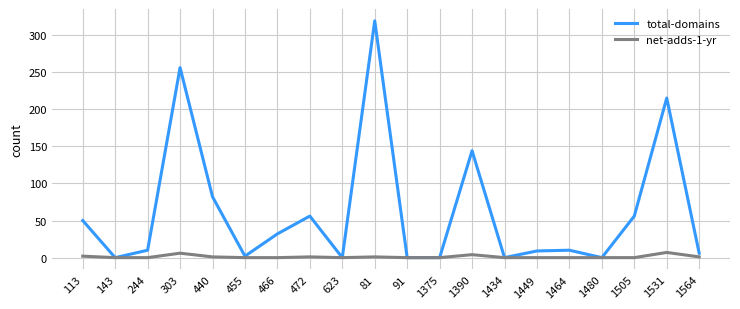

Where is total-domains nearest to the value 159?

1390